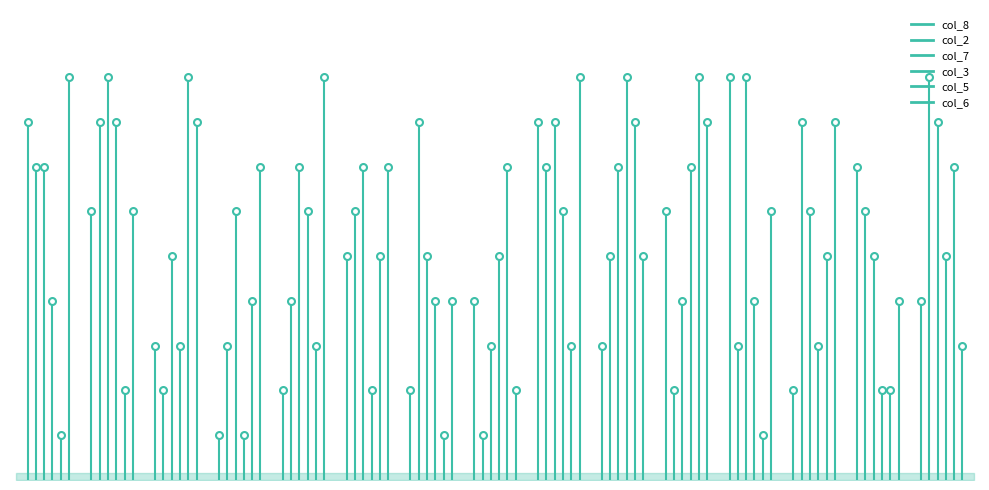

Is it true that col_5 equals 1 at 5?

False